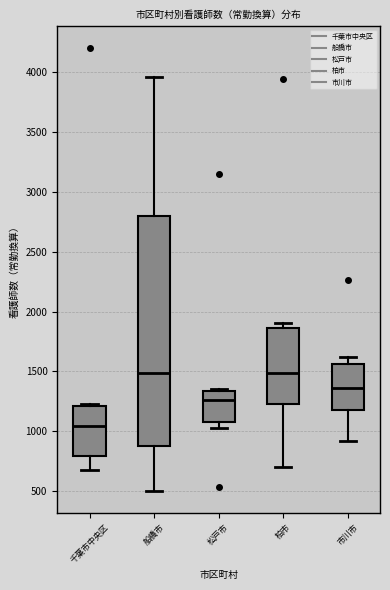

Which box is the tallest, from its lower edge to its upper edge?

船橋市